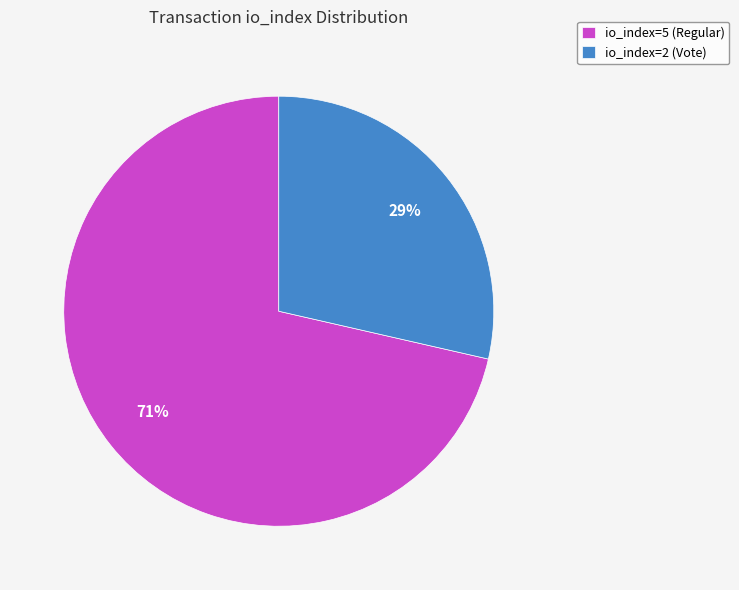

To the nearest percent, what portion does io_index=2 (Vote) represent?

29%